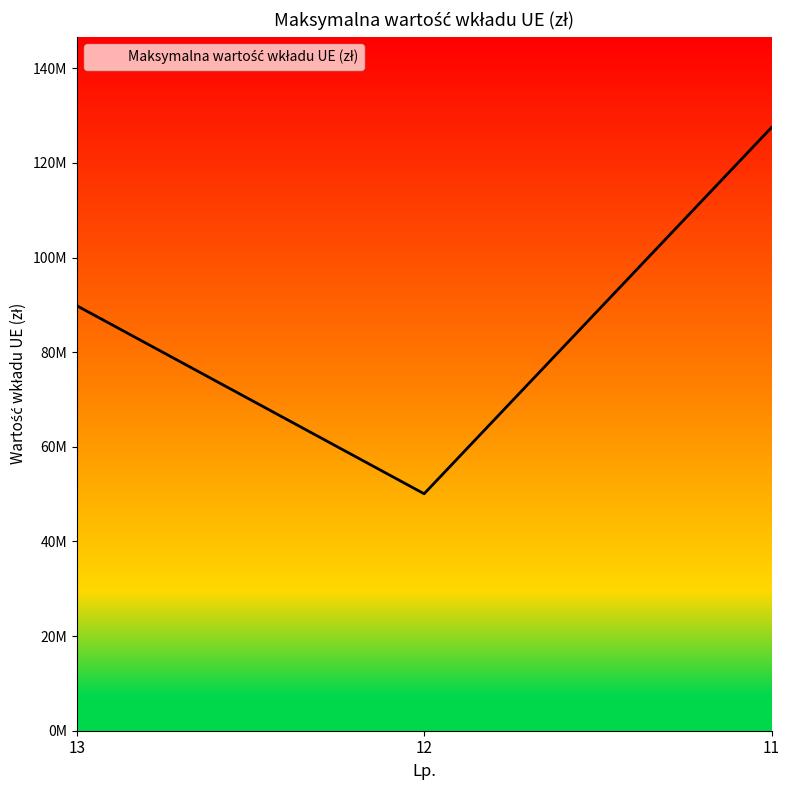

Reading left to right, extract all data points from this chart.

89837398.0	50084349.6	127500000.0